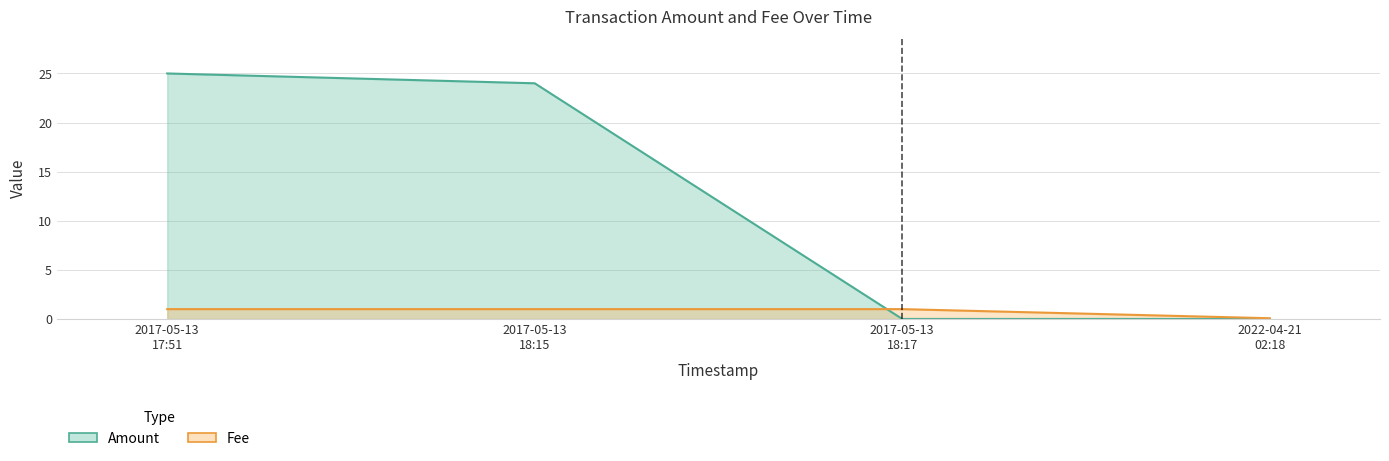

What is the sum of the Amount values at 2017-05-13 17:51 and 2022-04-21 02:18?

25.0